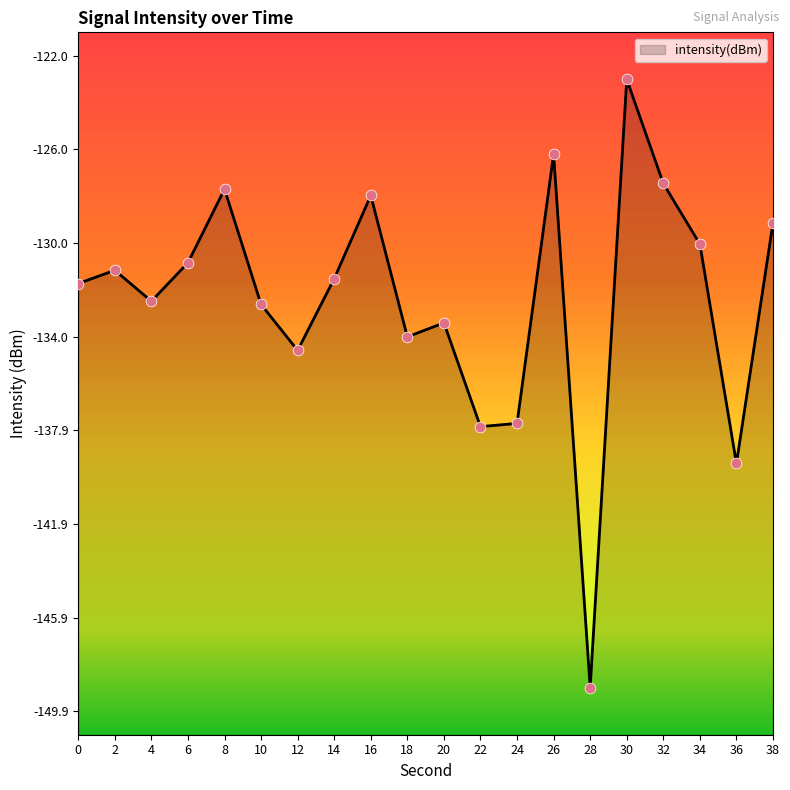

What is the change in value from 6 to 8?

+3.1